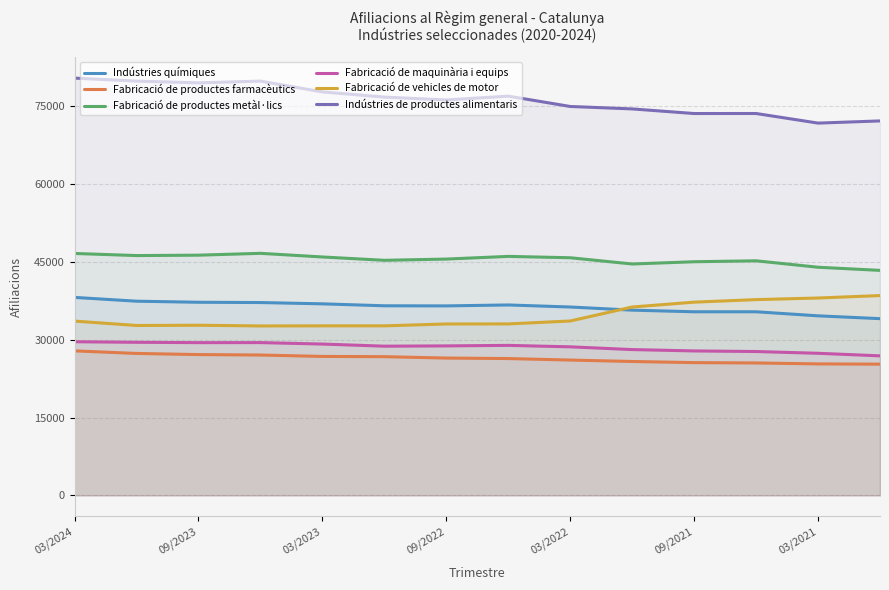

True or false: Indústries químiques and Fabricació de productes metàl·lics cross at least once.

False